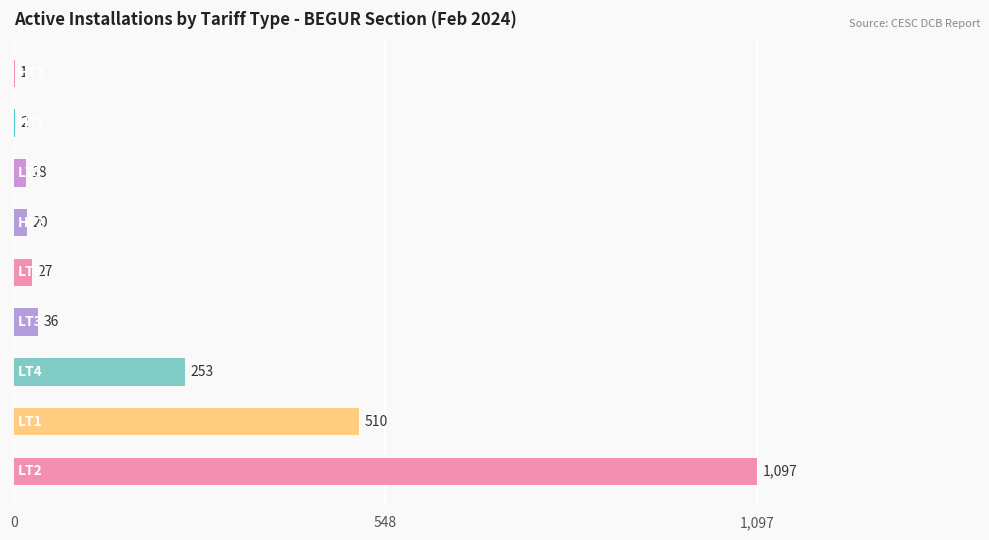

What is the greatest value displayed?

1097